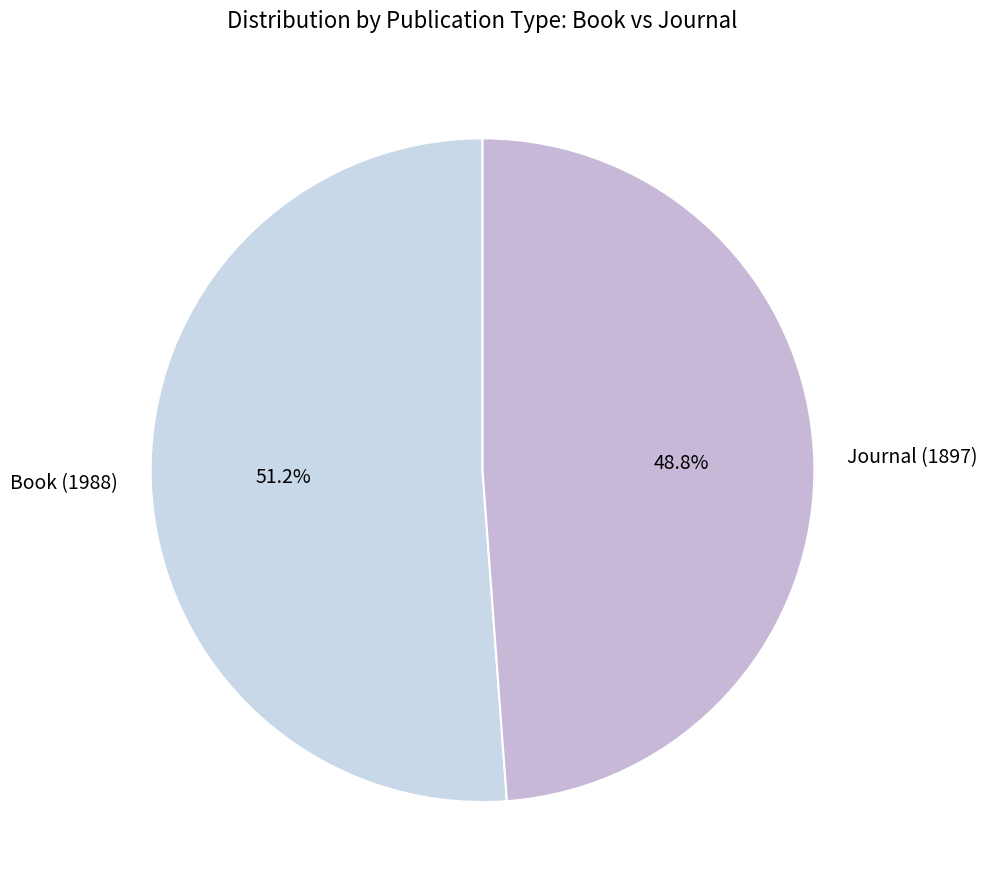

Is it true that Journal (1897) is 49% of the pie?

True